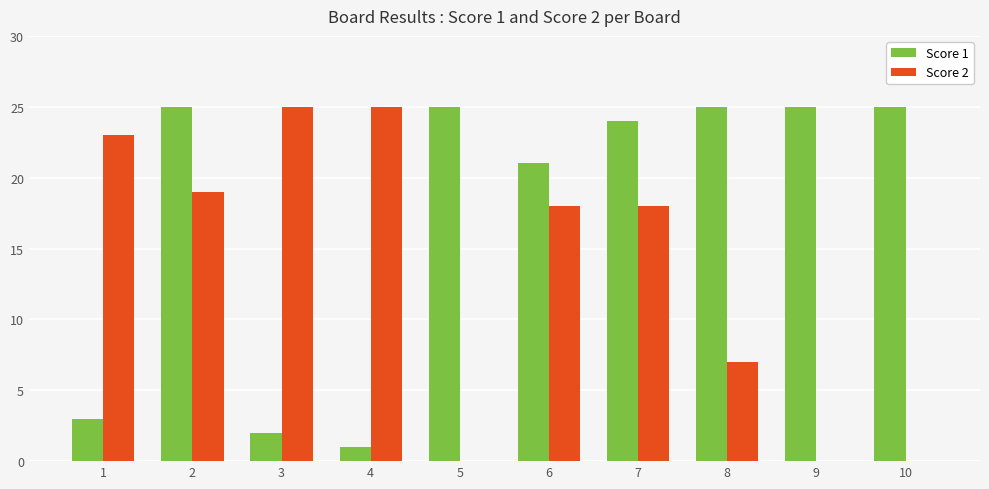

Are the bars horizontal?

No